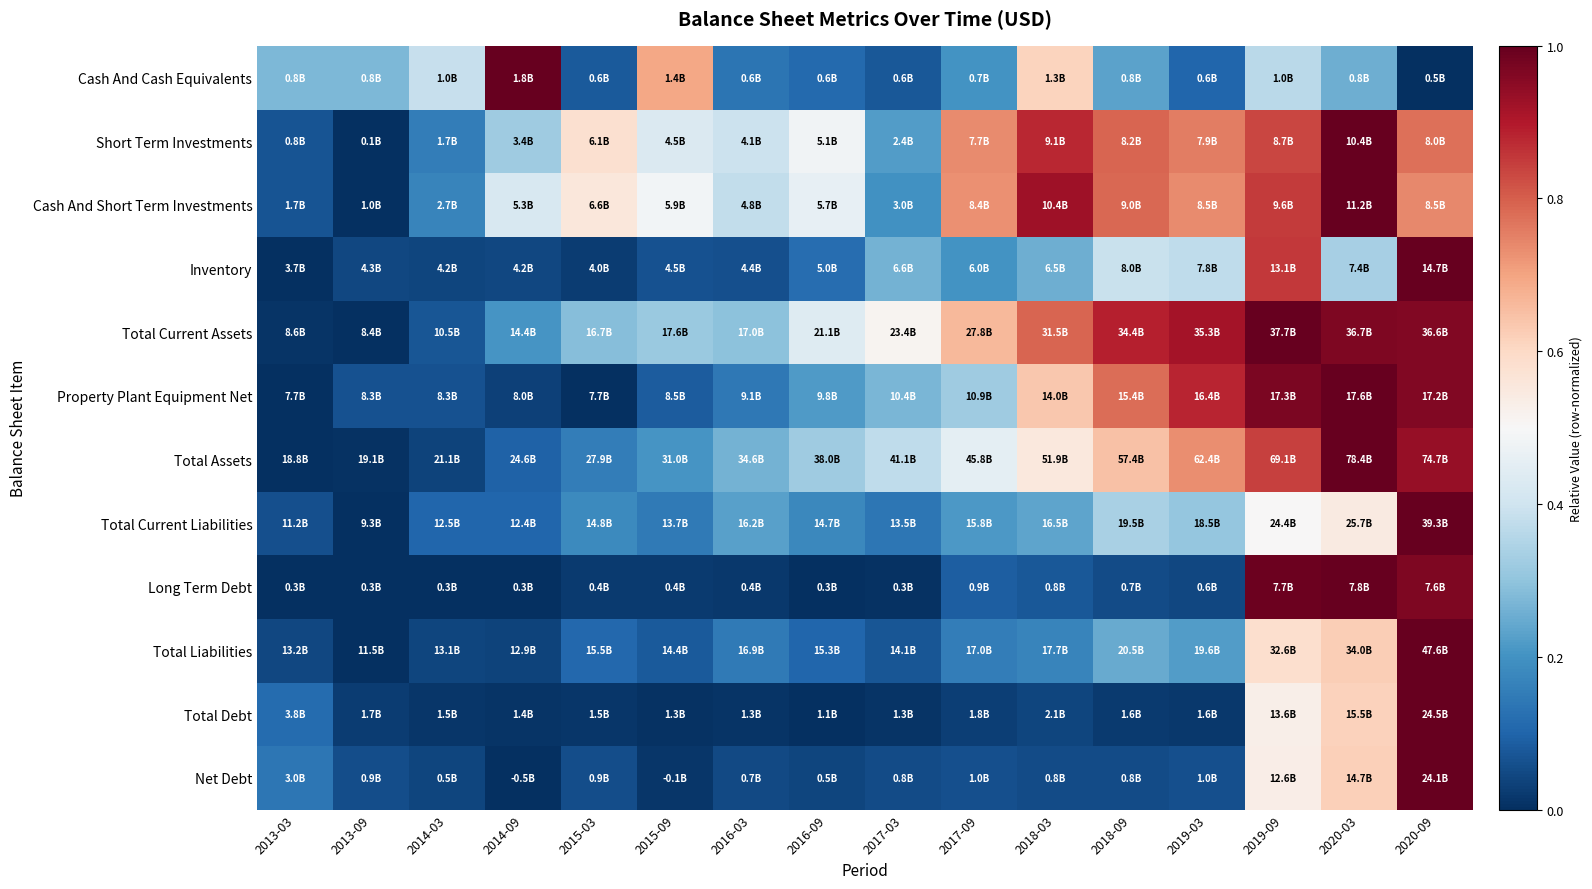

How many distinct data groups are displayed?

12